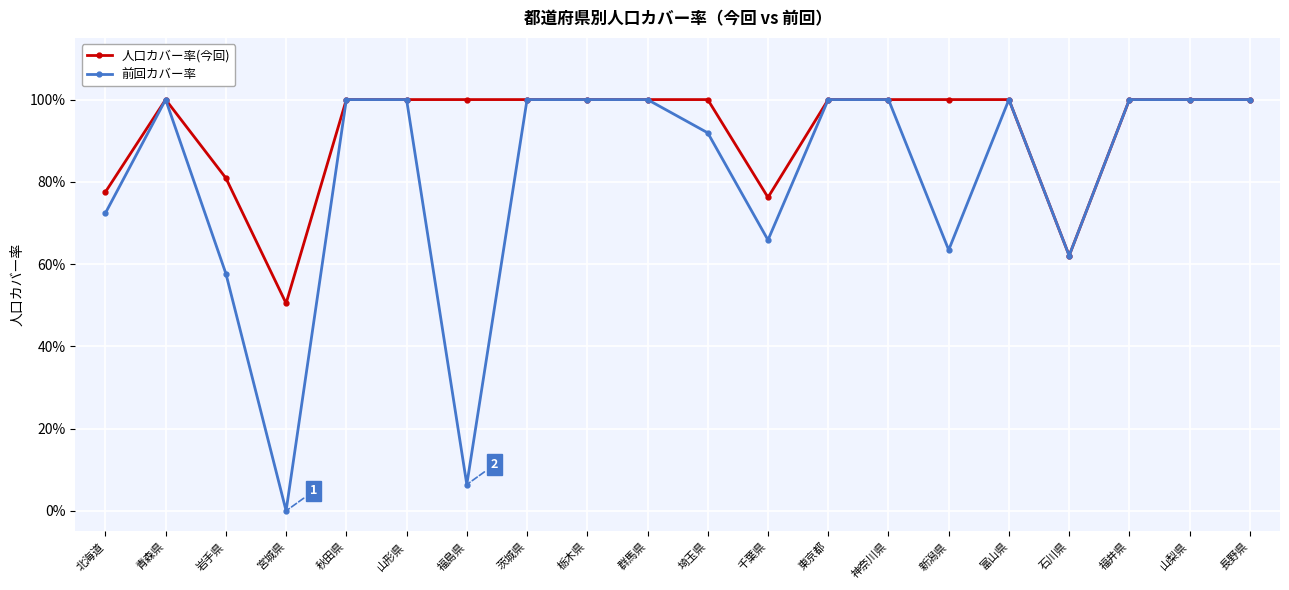

Does the chart have visible grid lines?

Yes